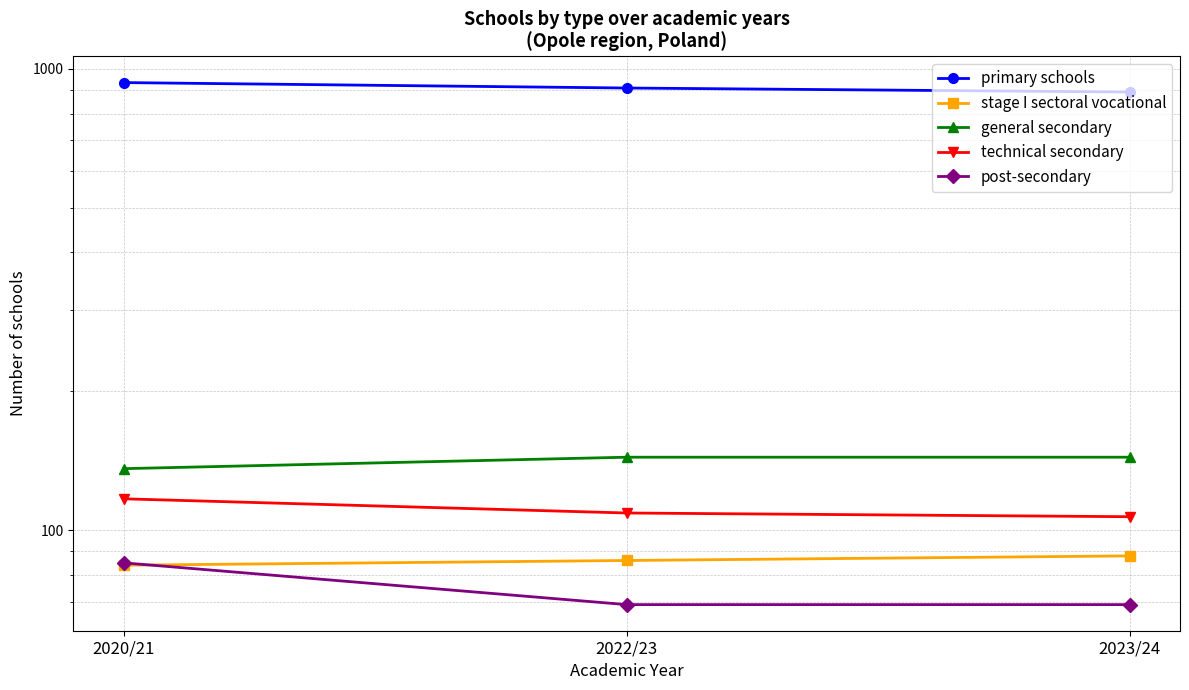

Reading left to right, extract all data points from this chart.

primary schools: 934	909	891
stage I sectoral vocational: 84	86	88
general secondary: 136	144	144
technical secondary: 117	109	107
post-secondary: 85	69	69